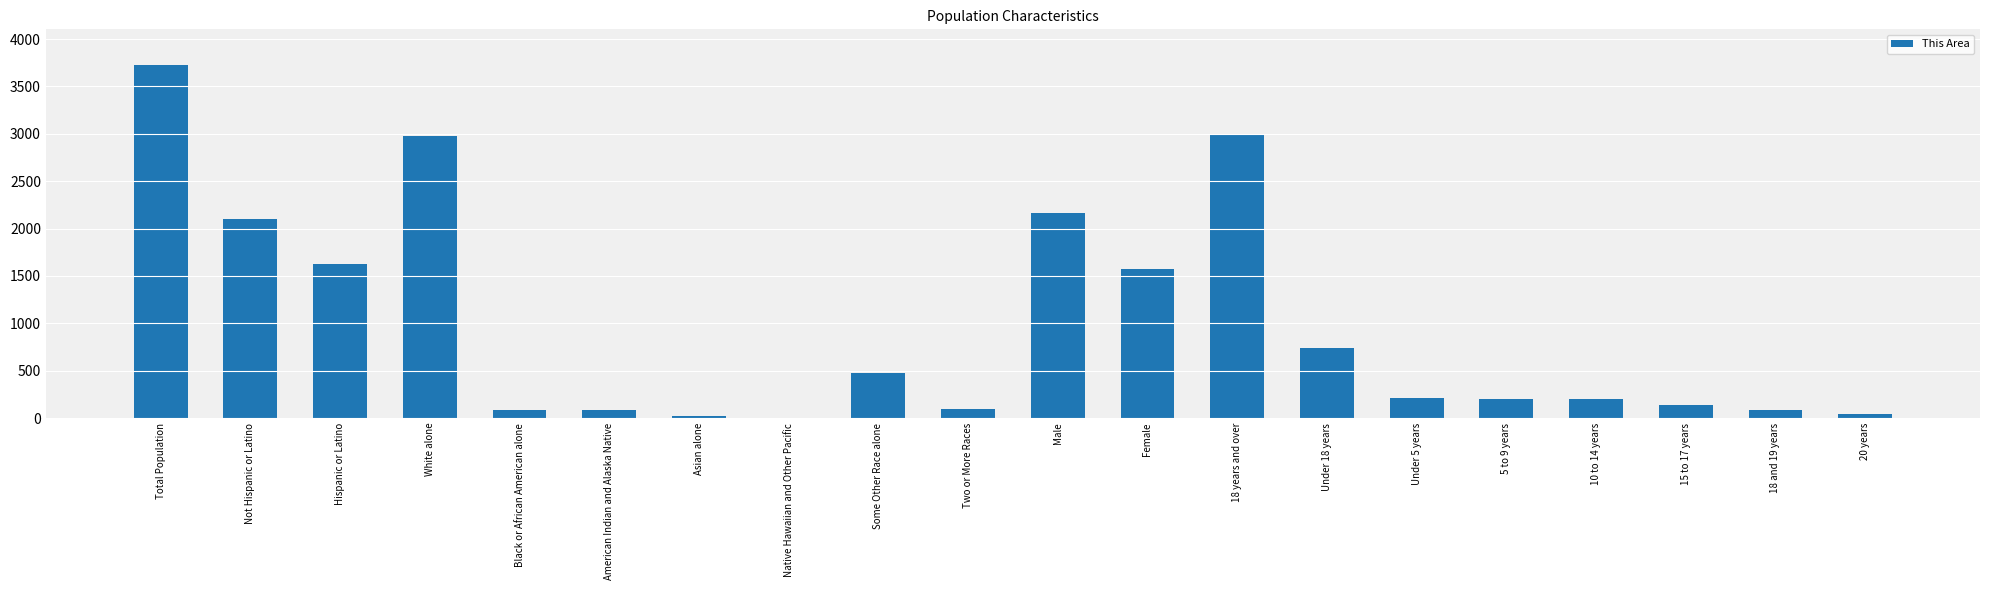

What is the average value?

976